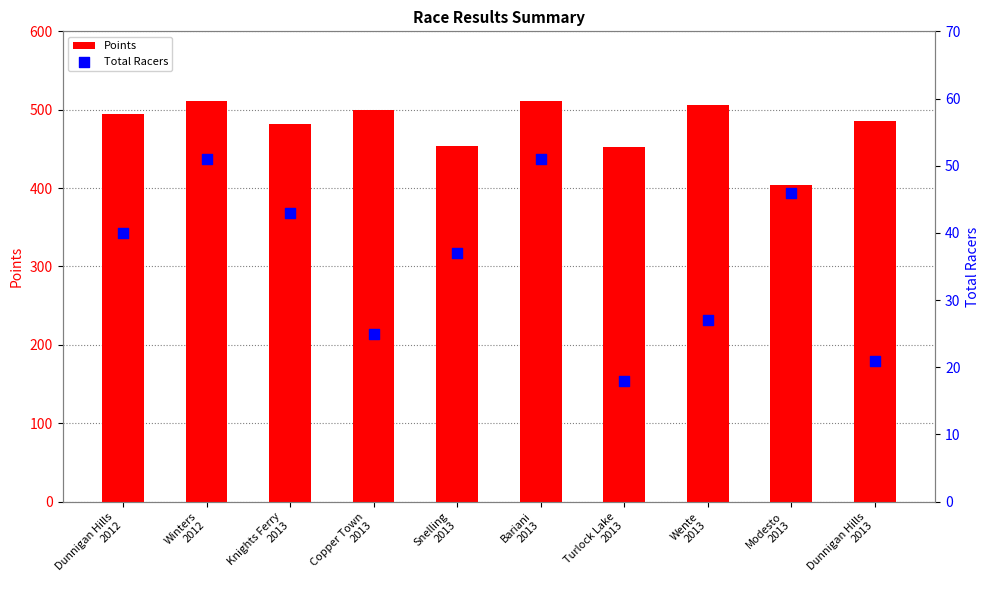

At how many categories does at least one series exceed 477?

7